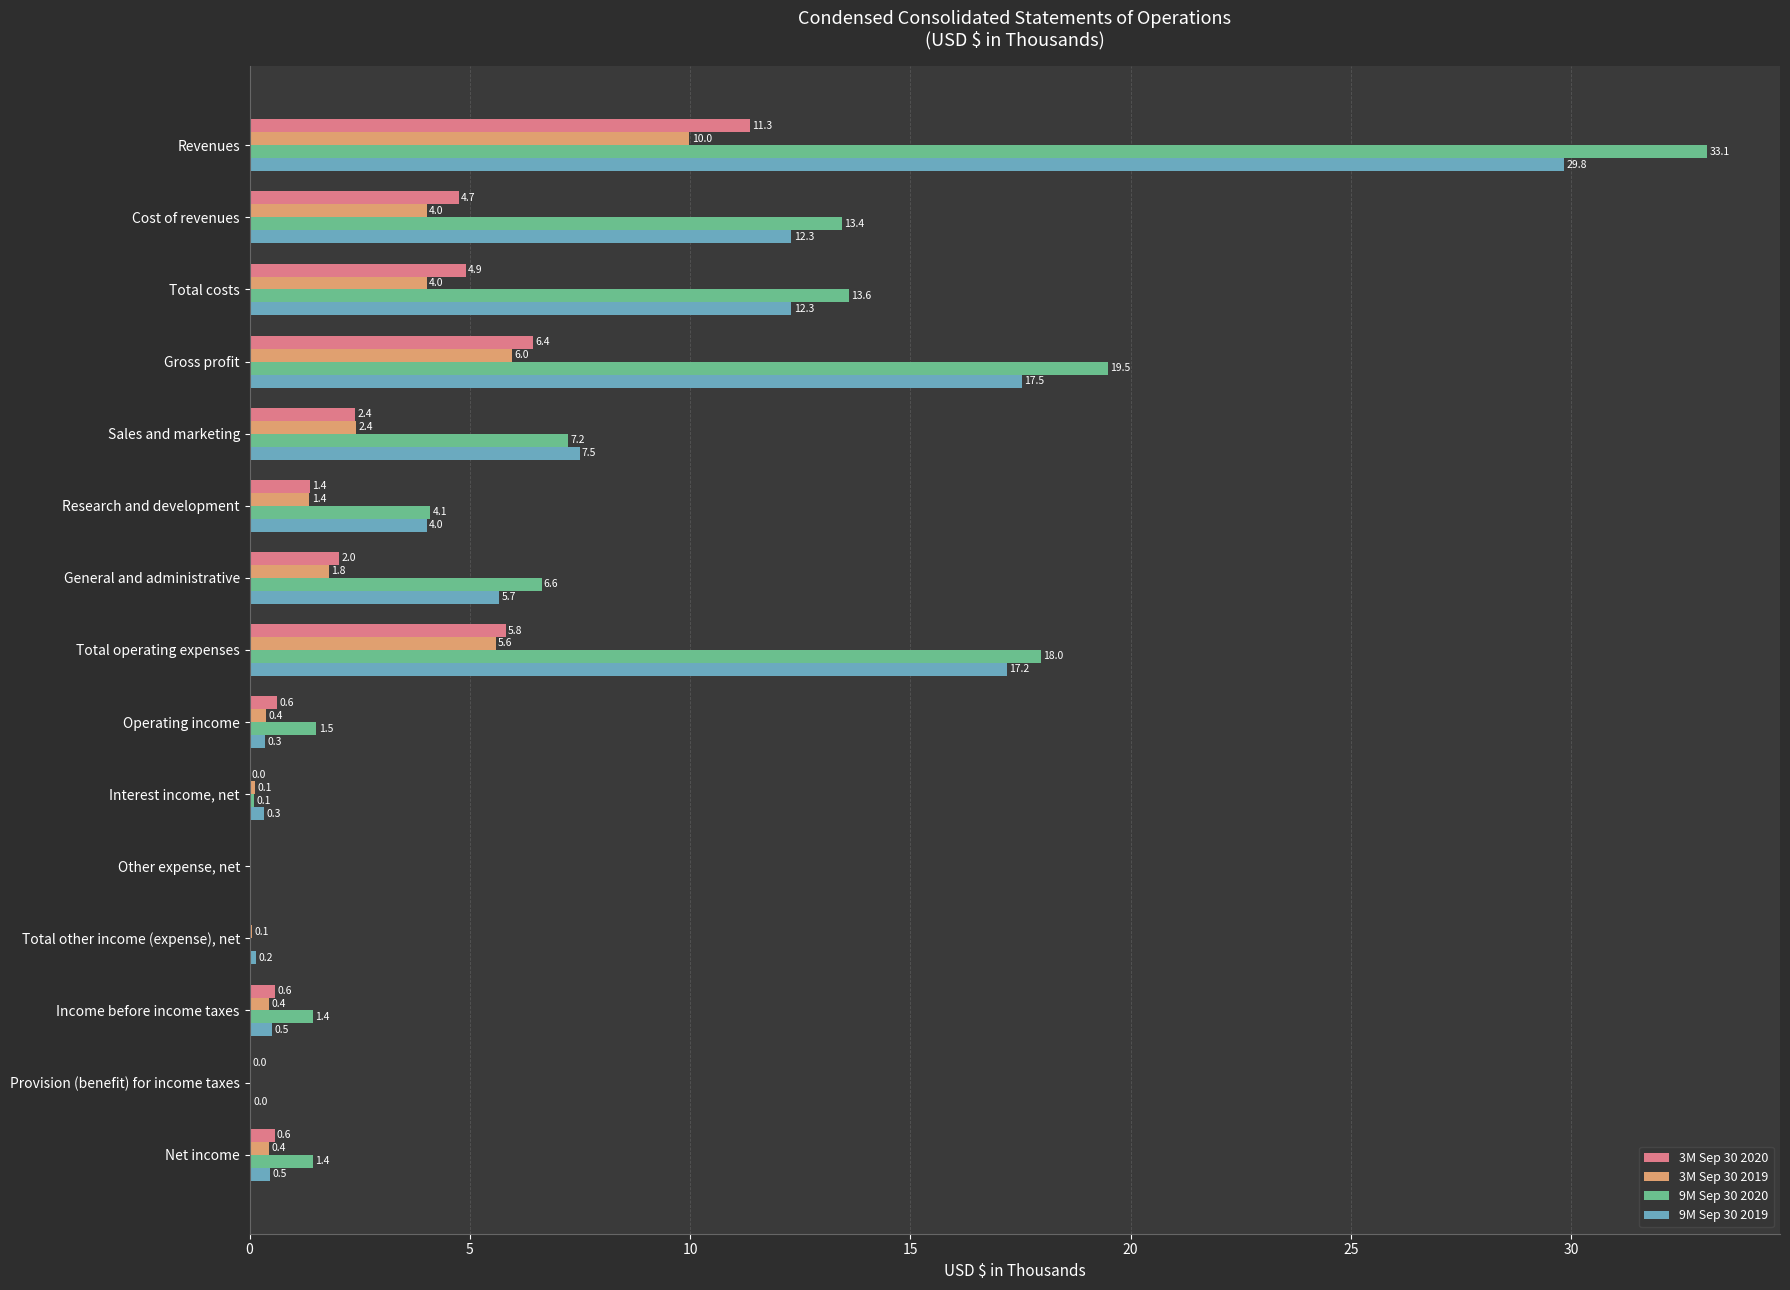

How many values in the 3M Sep 30 2020 series exceed 1?

8